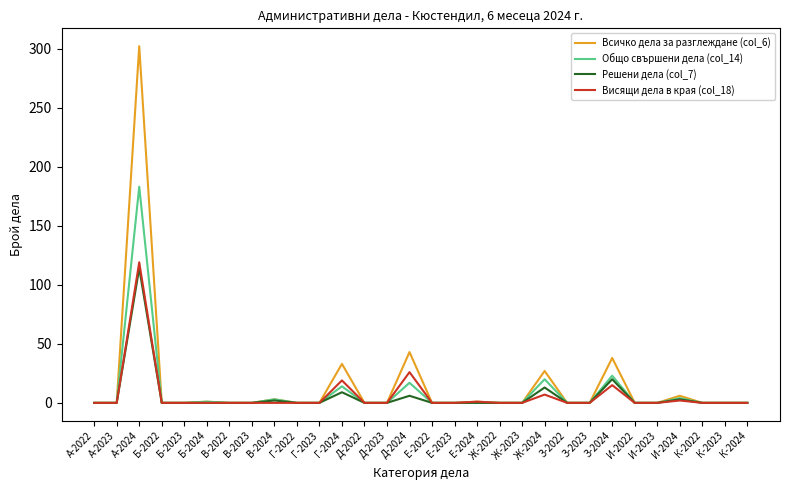

At which label is Общо свършени дела (col_14) closest to 91?

З-2024